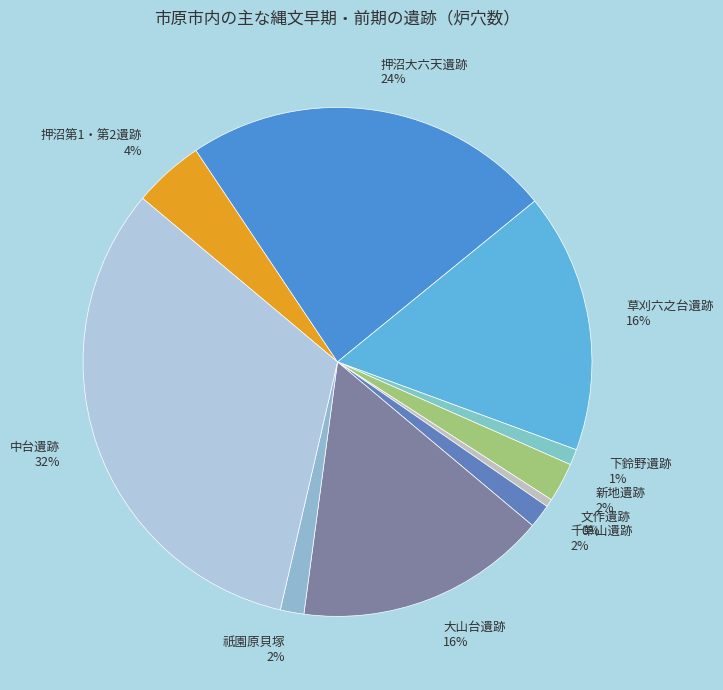

Which category has the biggest portion of the pie?

中台遺跡